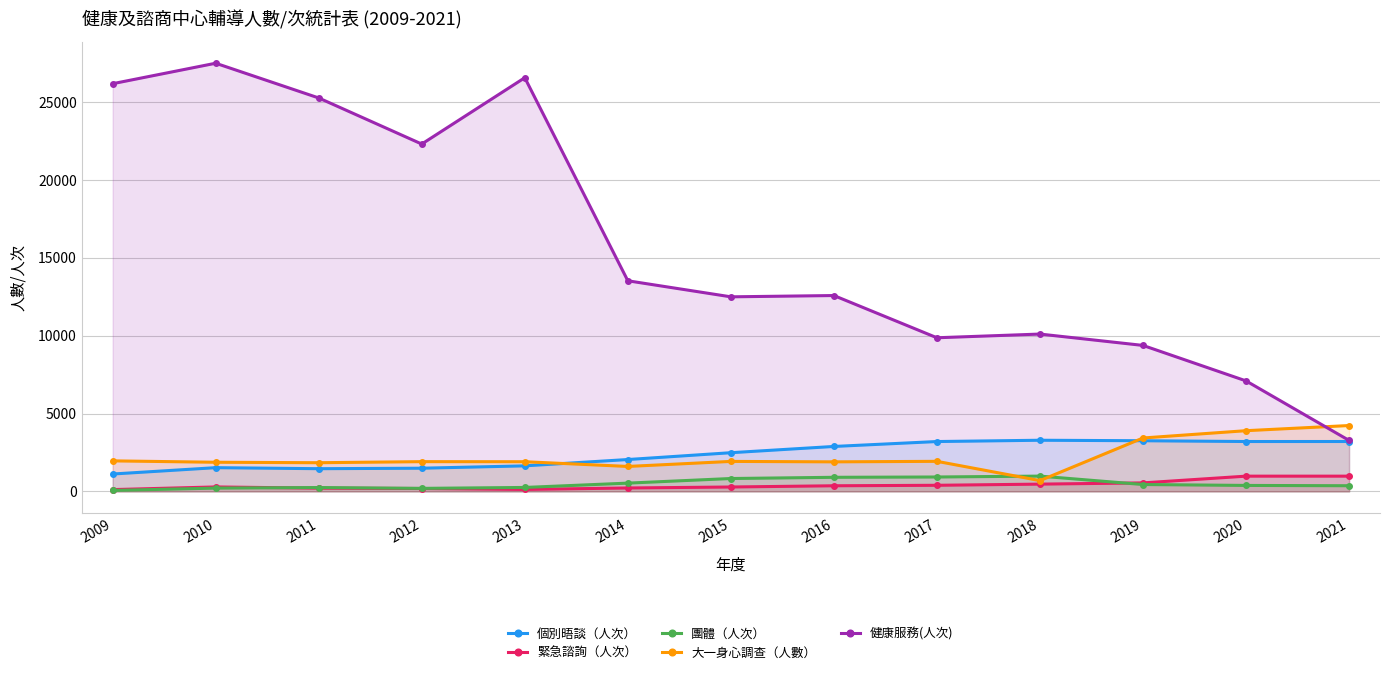

How many data points in 團體（人次） are less than 382?

6